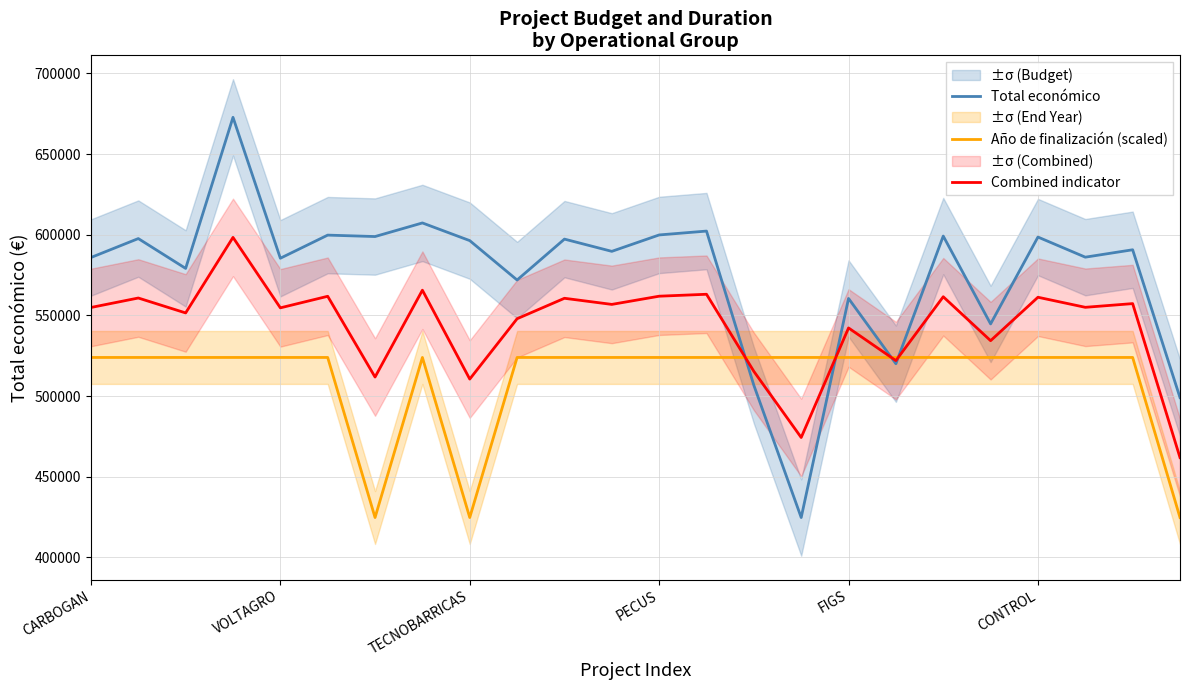

Where do Combined indicator and Año de finalización (scaled) first cross each other?

13 and 14